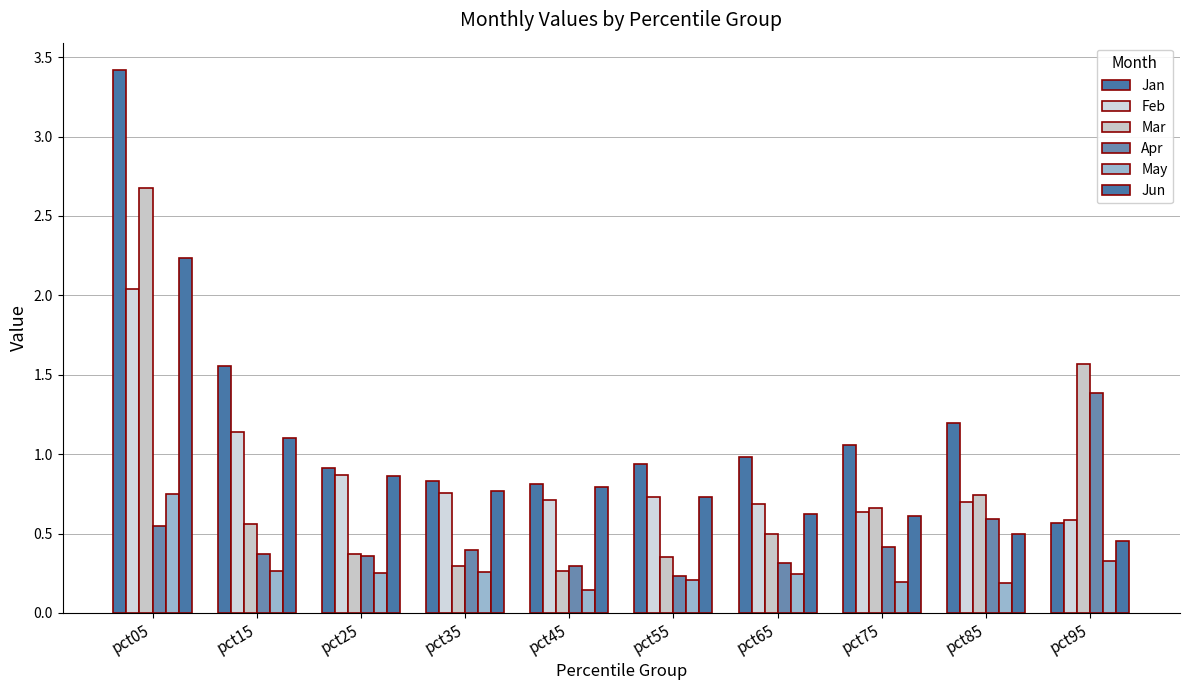

What is the difference between the maximum and minimum values in the Jun series?

1.8